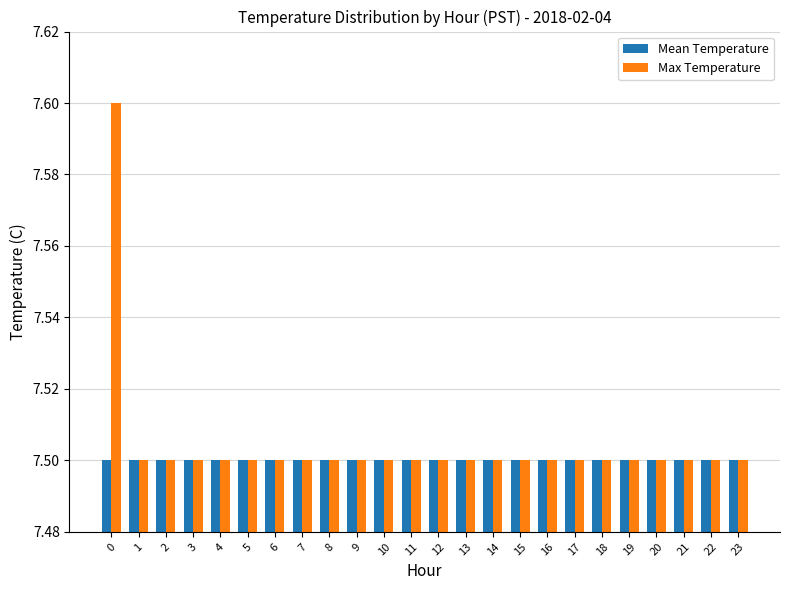

Reading right to left, what are all the values shown in this chart?

Mean Temperature: 7.5	7.5	7.5	7.5	7.5	7.5	7.5	7.5	7.5	7.5	7.5	7.5	7.5	7.5	7.5	7.5	7.5	7.5	7.5	7.5	7.5	7.5	7.5	7.5
Max Temperature: 7.5	7.5	7.5	7.5	7.5	7.5	7.5	7.5	7.5	7.5	7.5	7.5	7.5	7.5	7.5	7.5	7.5	7.5	7.5	7.5	7.5	7.5	7.5	7.6